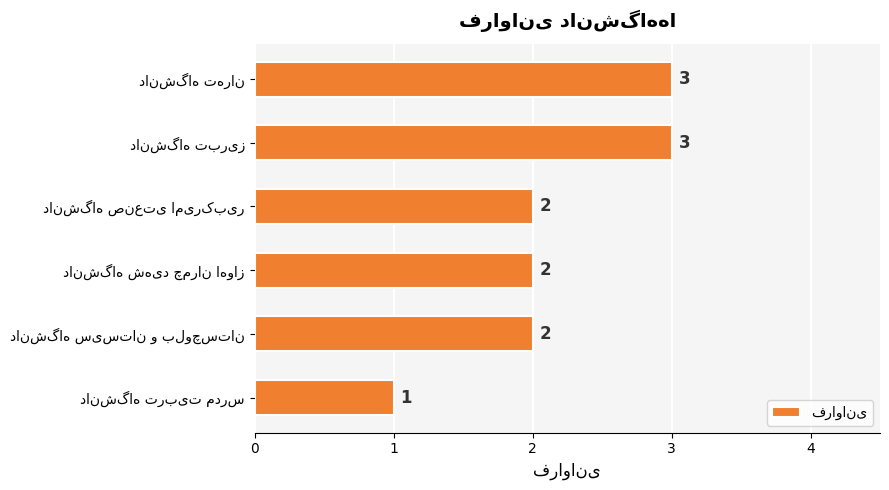

What is the value of the 2nd bar from the top?

3